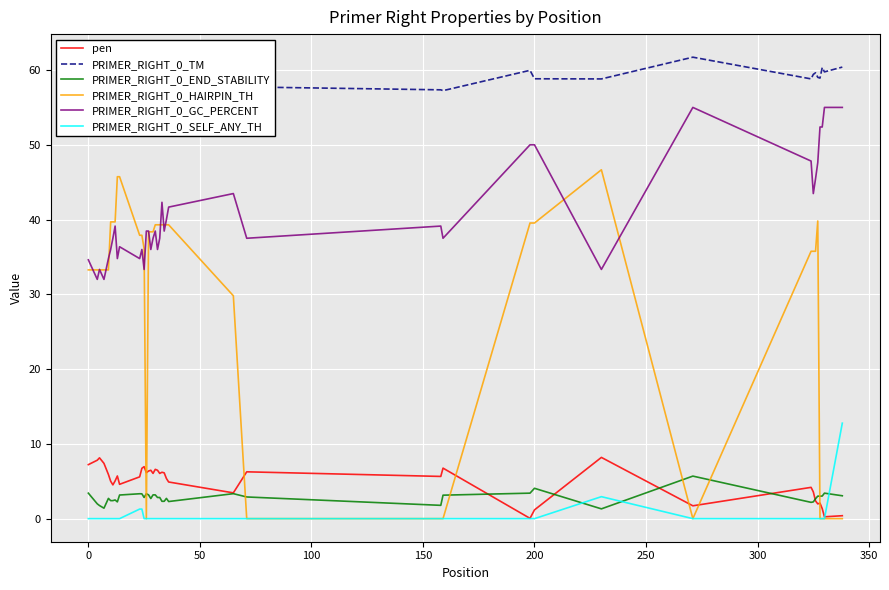

Rank the series by their maximum value, from lowest to highest.

PRIMER_RIGHT_0_END_STABILITY, pen, PRIMER_RIGHT_0_SELF_ANY_TH, PRIMER_RIGHT_0_HAIRPIN_TH, PRIMER_RIGHT_0_GC_PERCENT, PRIMER_RIGHT_0_TM